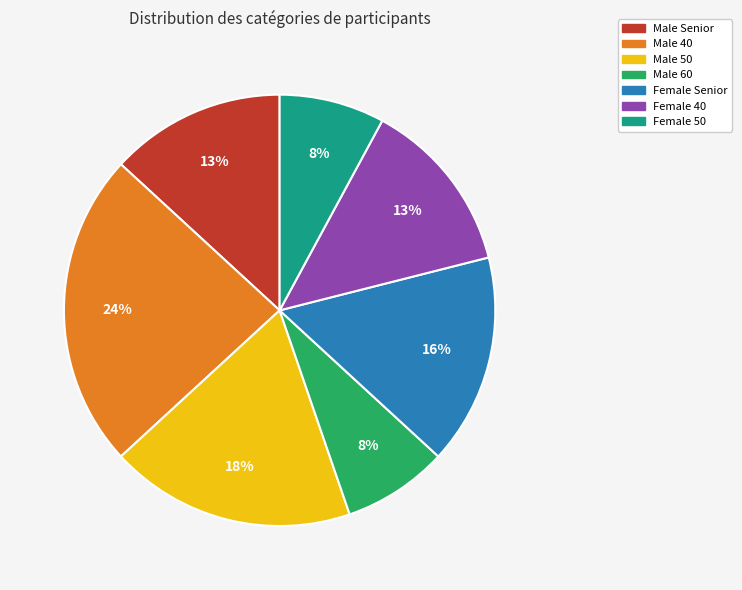

How many segments does this pie chart have?

7